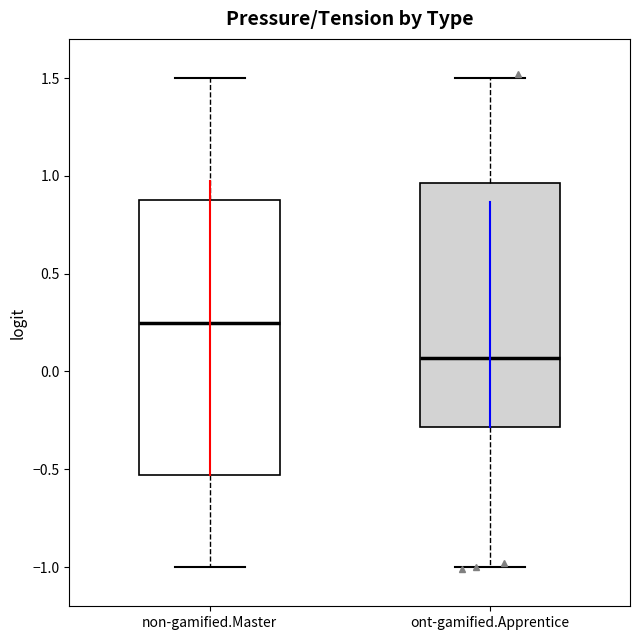

Where is the lower edge of the box for ont-gamified.Apprentice on the y-axis? The values are not printed on the chart, so give them approximately, as read against the axis.

-0.30